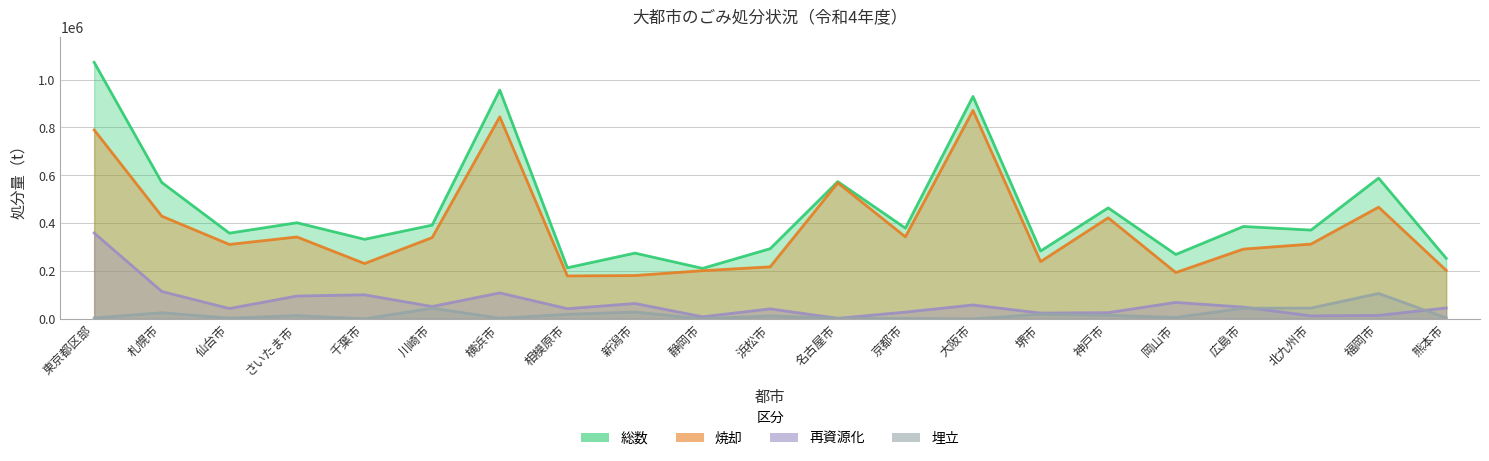

Reading left to right, extract all data points from this chart.

総数: 東京都区部=1072334	札幌市=570456	仙台市=358583	さいたま市=402046	千葉市=332810	川崎市=392166	横浜市=956580	相模原市=213946	新潟市=275144	静岡市=211399	浜松市=293661	名古屋市=573830	京都市=379618	大阪市=929685	堺市=284025	神戸市=464119	岡山市=269444	広島市=386425	北九州市=371382	福岡市=588558	熊本市=253433
焼却: 東京都区部=789908	札幌市=429573	仙台市=311392	さいたま市=342598	千葉市=231541	川崎市=340093	横浜市=844559	相模原市=179757	新潟市=181530	静岡市=201732	浜松市=217854	名古屋市=568690	京都市=343131	大阪市=871241	堺市=239640	神戸市=422607	岡山市=193971	広島市=291908	北九州市=312866	福岡市=467112	熊本市=203085
再資源化: 東京都区部=359147	札幌市=114960	仙台市=43756	さいたま市=95834	千葉市=100975	川崎市=52073	横浜市=109079	相模原市=42867	新潟市=64823	静岡市=9097	浜松市=42219	名古屋市=2532	京都市=28704	大阪市=58444	堺市=24634	神戸市=26470	岡山市=69180	広島市=49574	北九州市=12932	福岡市=14856	熊本市=45937
埋立: 東京都区部=3998	札幌市=25923	仙台市=3435	さいたま市=14050	千葉市=293	川崎市=45208	横浜市=2941	相模原市=19413	新潟市=28791	静岡市=570	浜松市=12701	名古屋市=2608	京都市=1373	大阪市=0	堺市=19751	神戸市=15042	岡山市=6293	広島市=44943	北九州市=45585	福岡市=106590	熊本市=4411